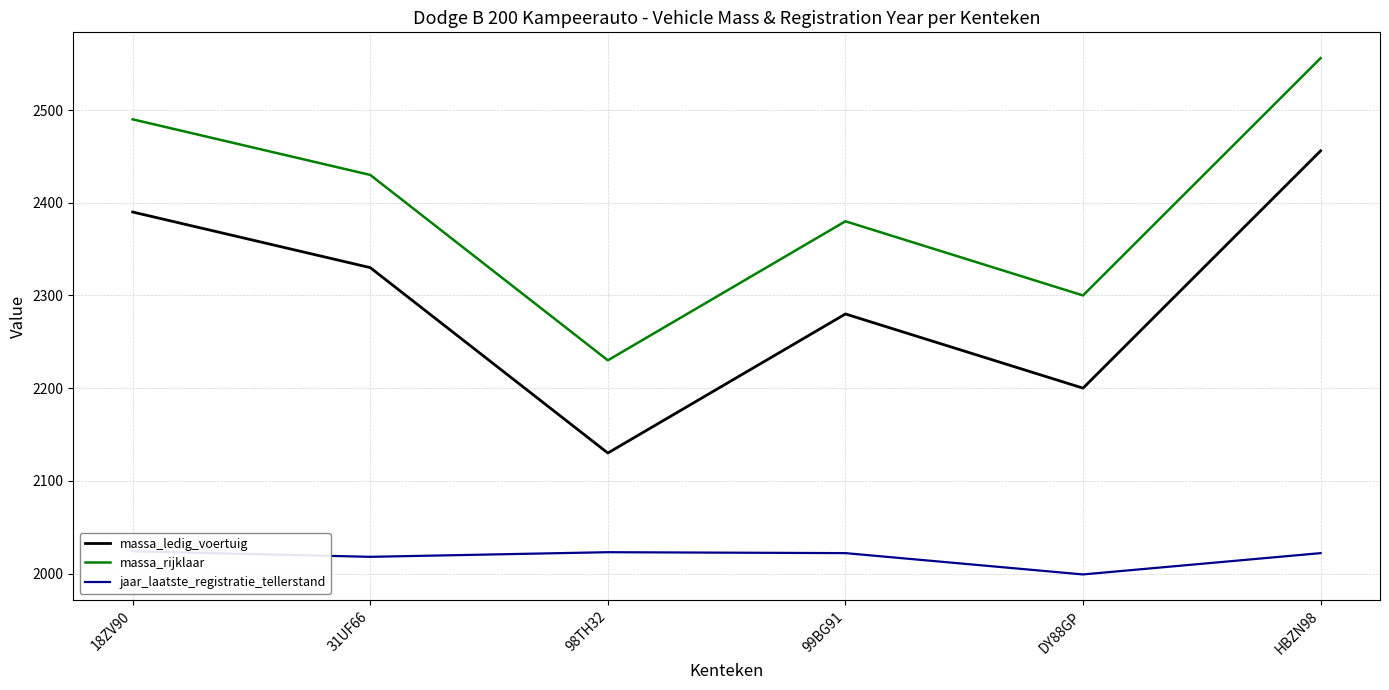

At which label is massa_ledig_voertuig closest to 2293?

99BG91